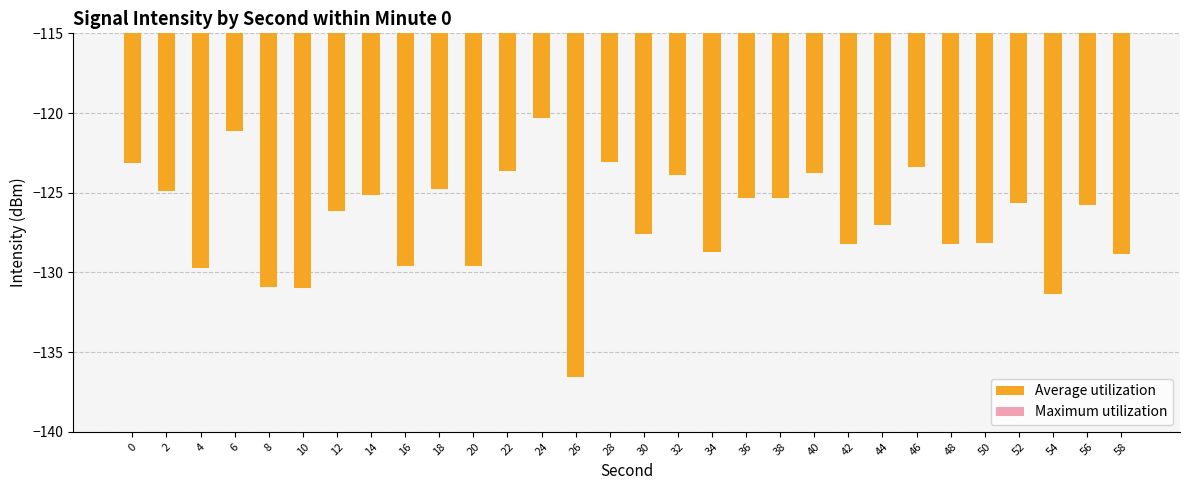

At which label is Average utilization closest to -128?

50